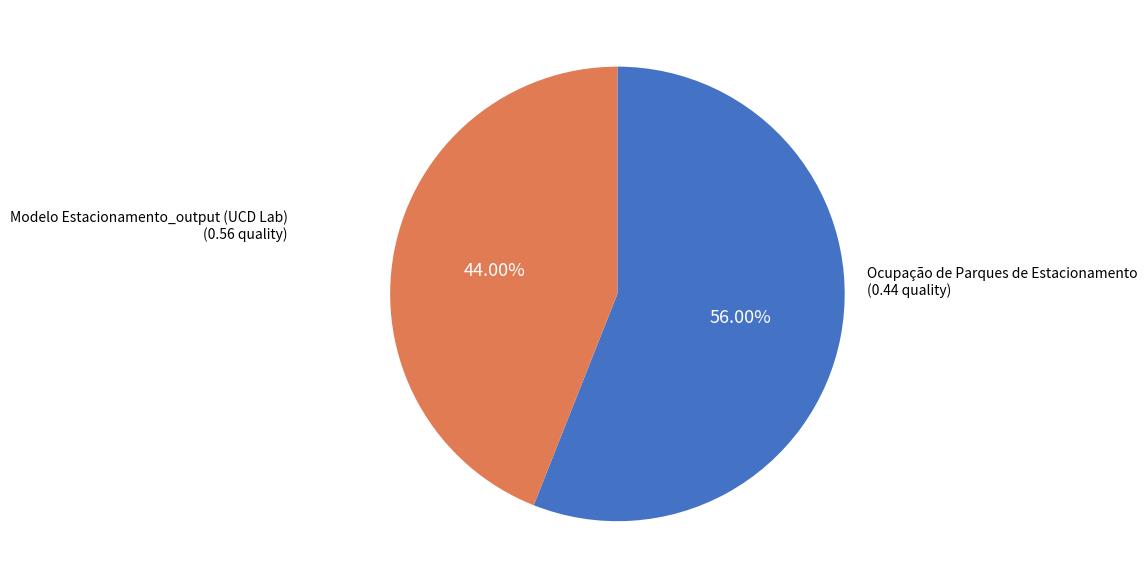

True or false: Ocupação de Parques de Estacionamento accounts for 44% of the total.

True